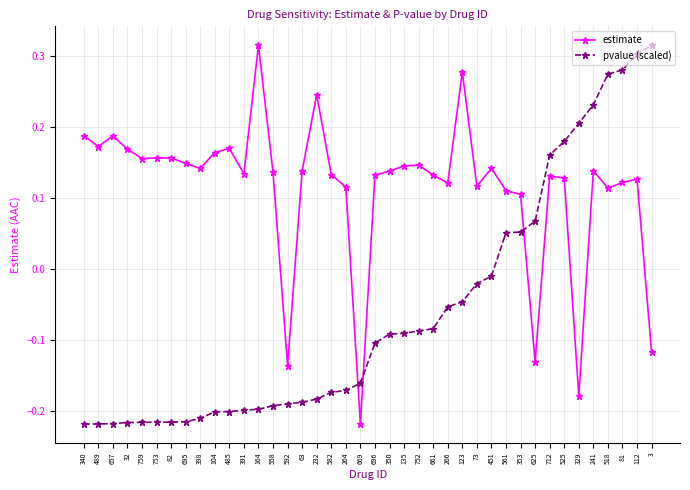

What is the difference between the maximum and minimum values in the pvalue (scaled) series?

0.5